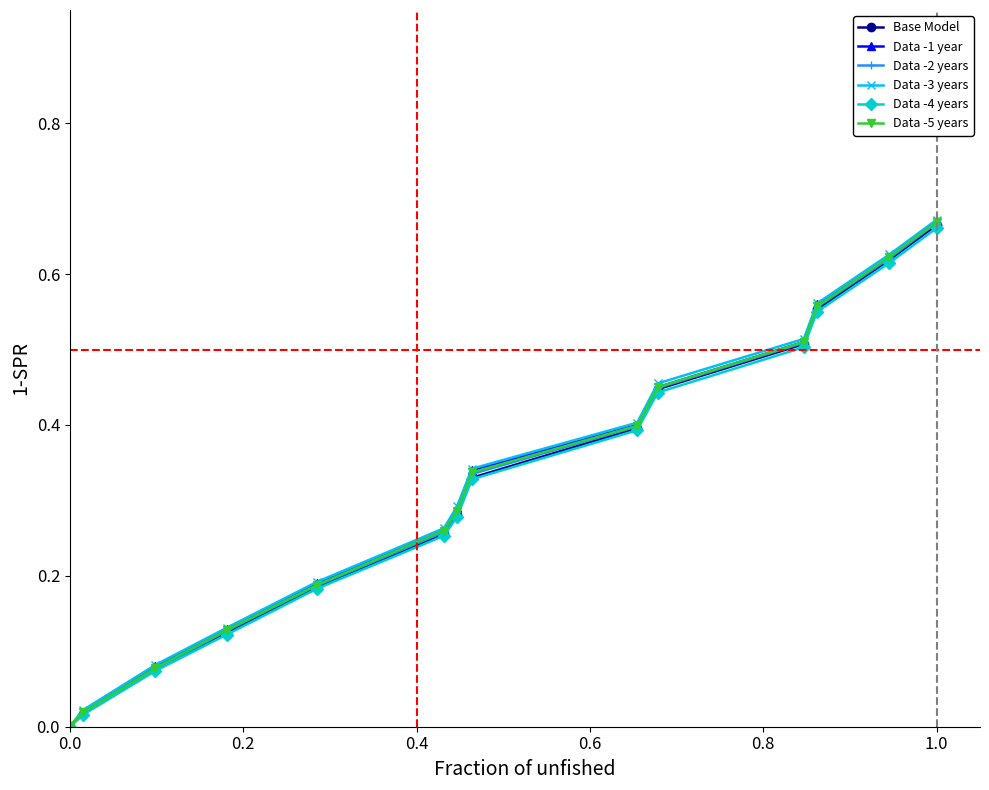

True or false: Data -3 years has more than 0 points higher than both neighbors.

False